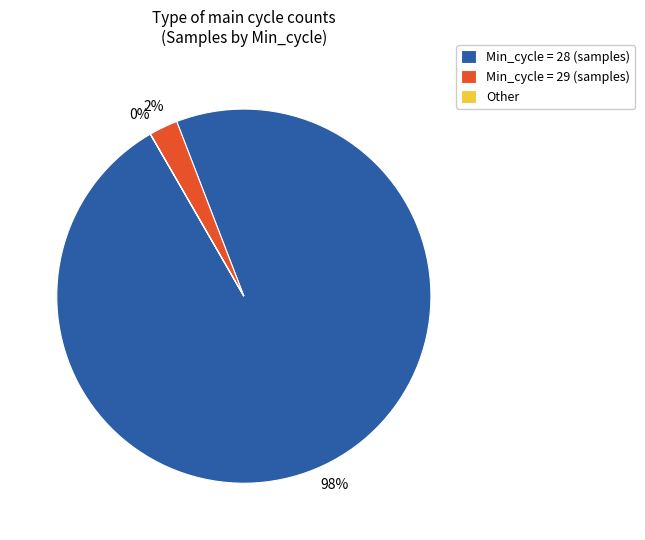

Is Min_cycle = 28 (samples) the majority of the pie?

Yes